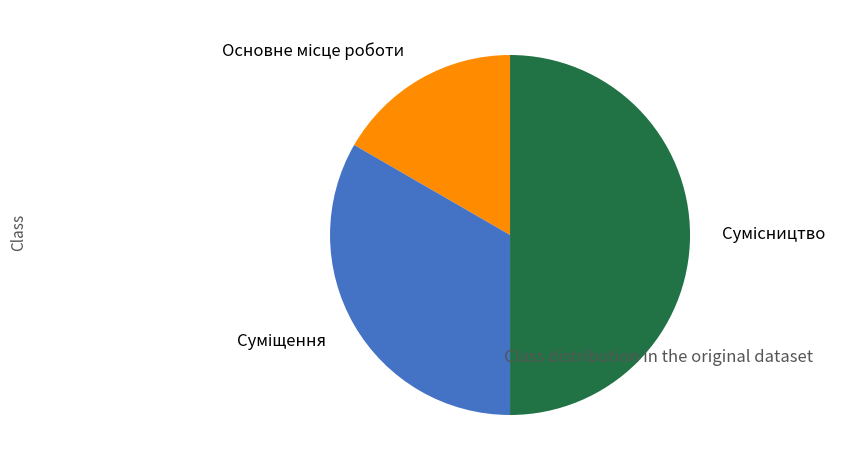

What is the total percentage of Основне місце роботи and Суміщення?

50.0%